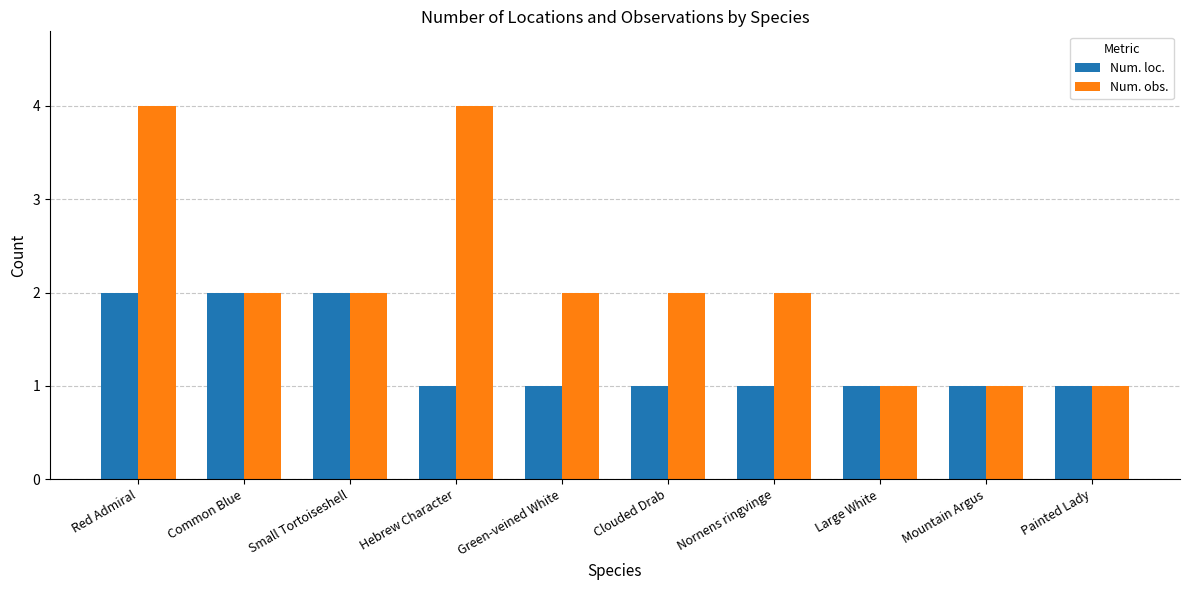

List the series in order of their peak value, lowest first.

Num. loc., Num. obs.